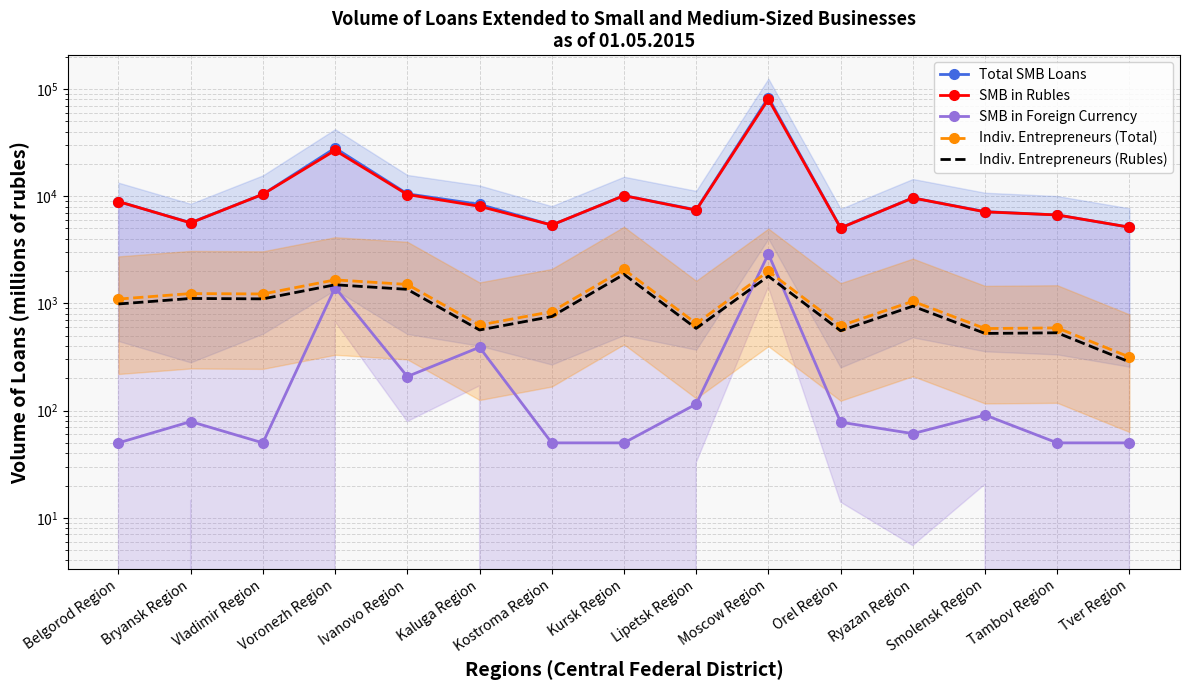

What is the label of the 9th point from the right?

Kostroma Region